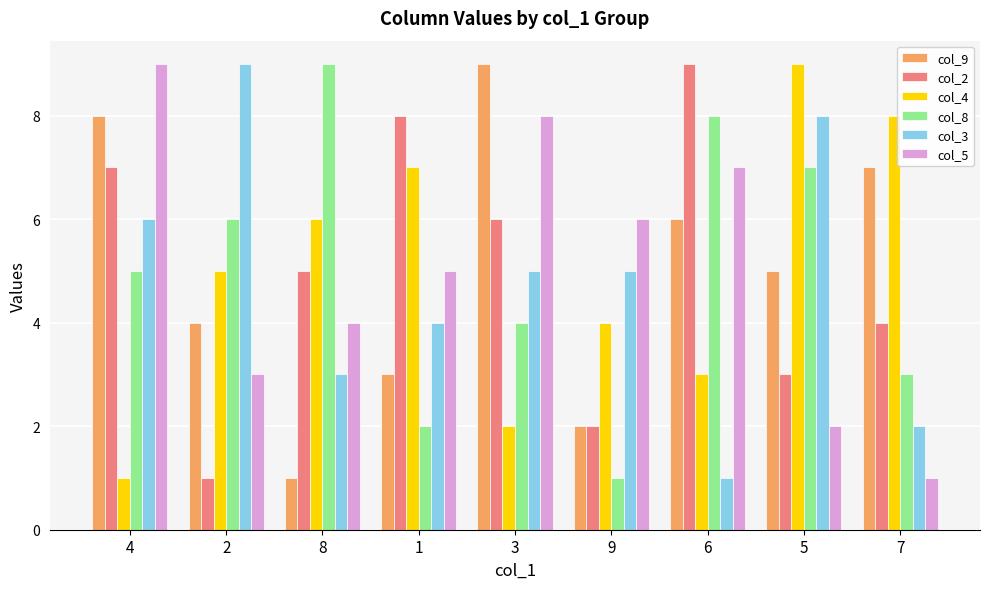

At which category is the sum across all series the highest?

4